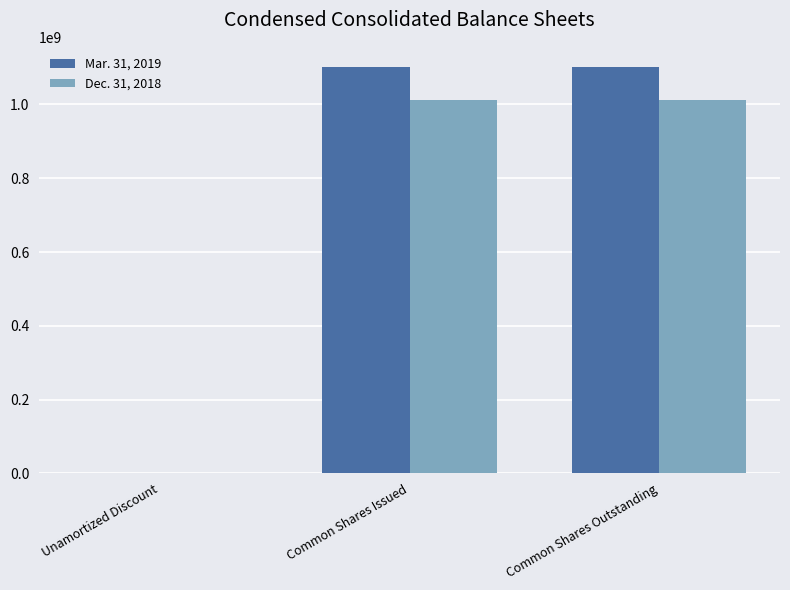

Is the value of Dec. 31, 2018 at Unamortized Discount greater than the value of Mar. 31, 2019 at Common Shares Issued?

No